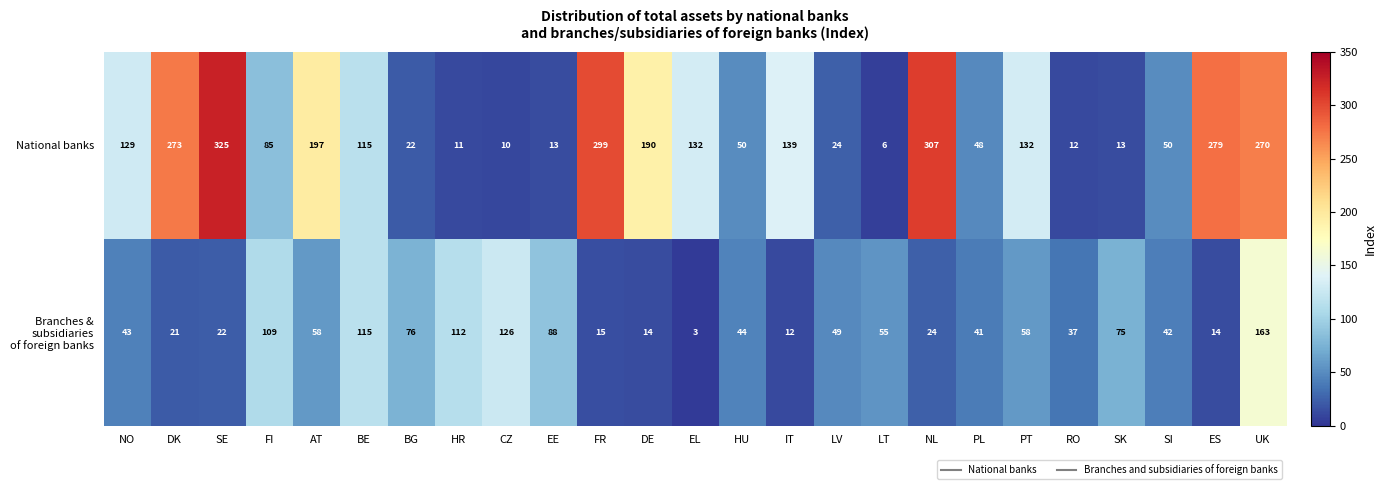

Which series changed the most between AT and CZ?

National banks